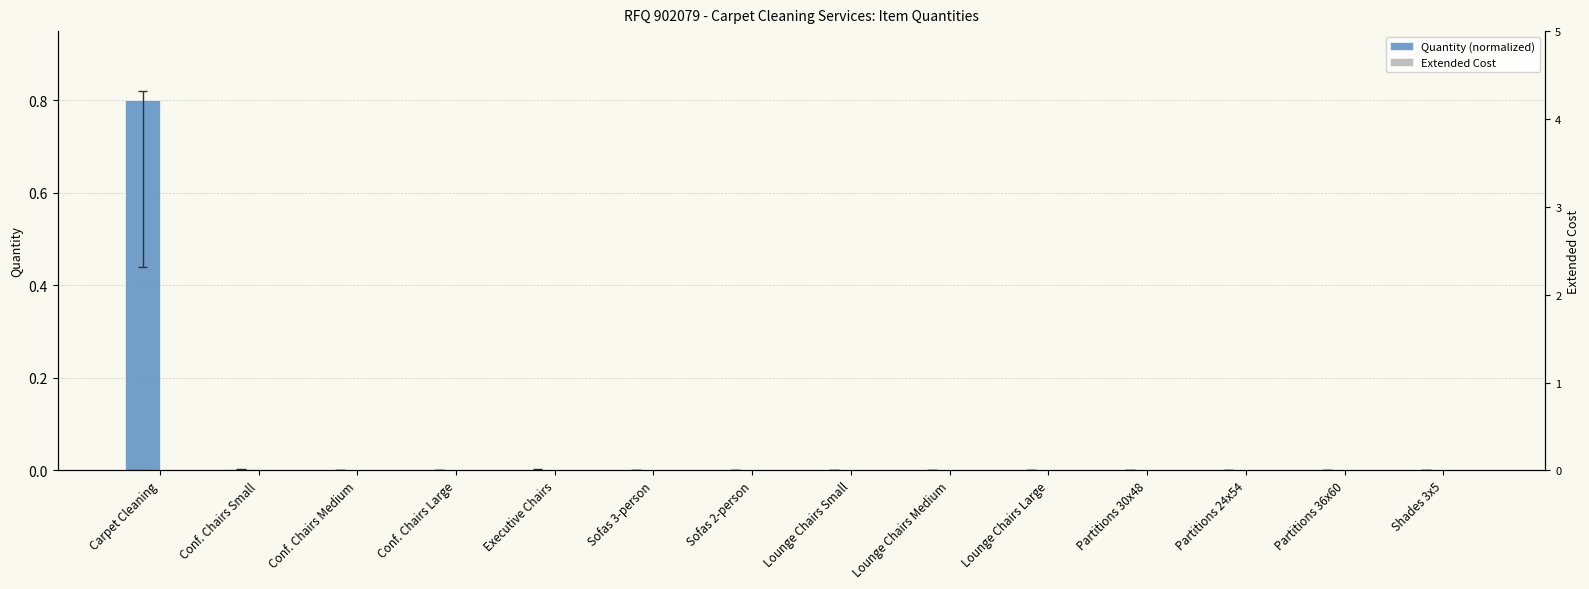

What is the average value of the Quantity (normalized) series?

0.1